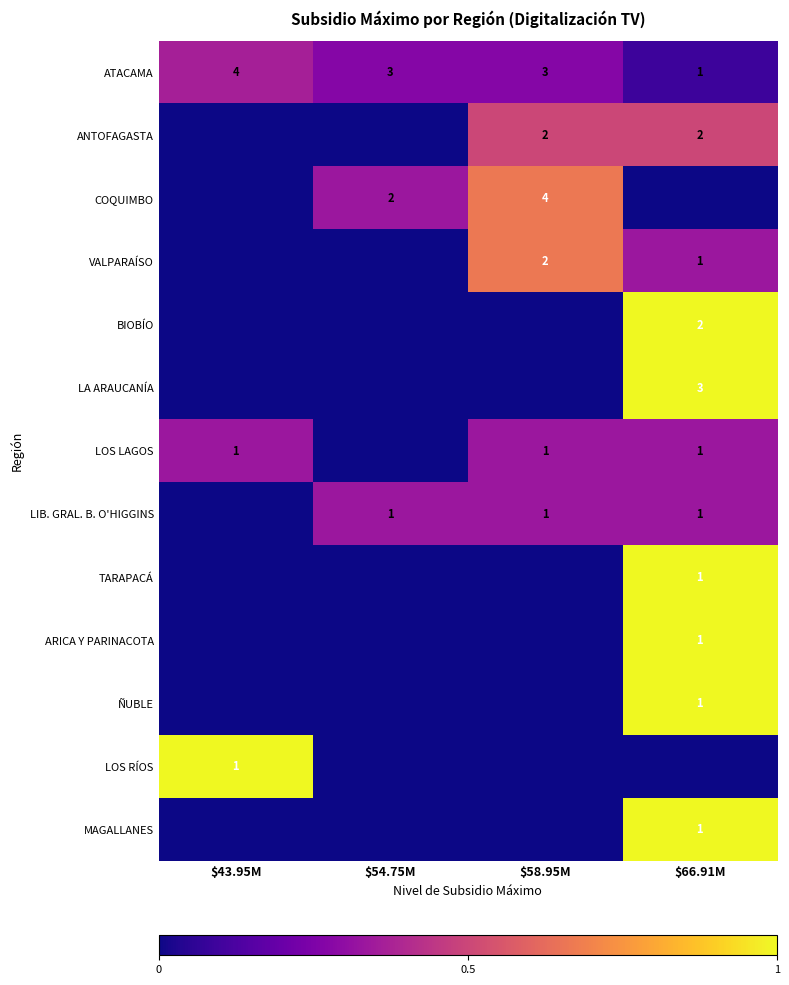

At which label does ATACAMA reach its minimum?

$66.91M